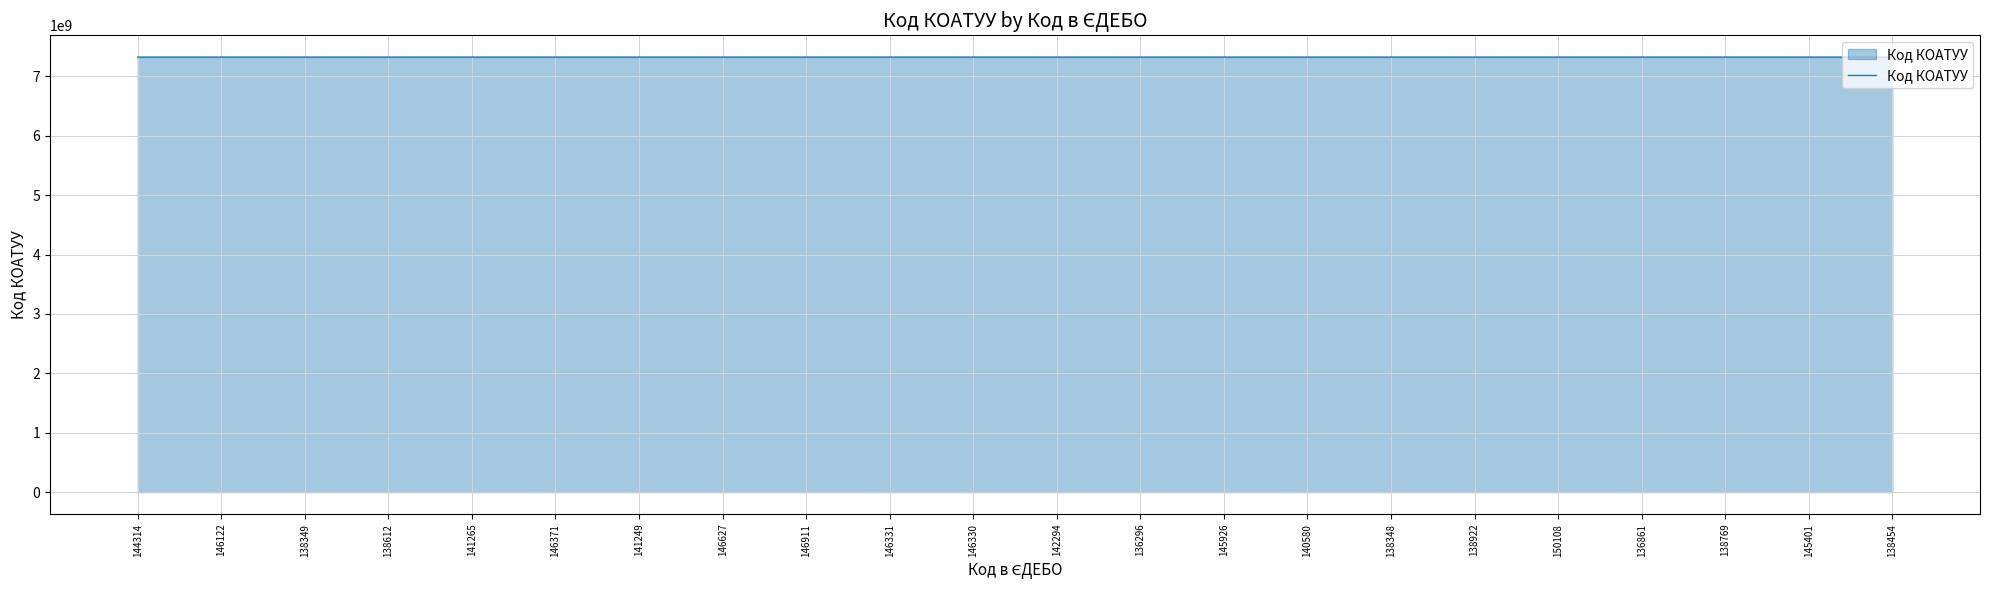

Is it true that the value at 136296 is 2838028835?

False